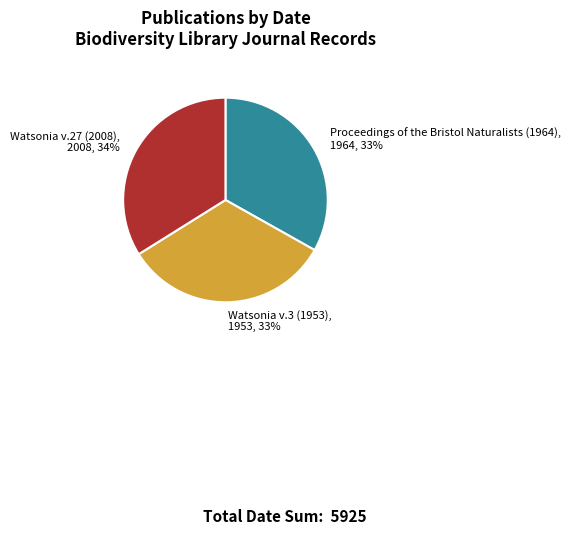

How many segments does this pie chart have?

3